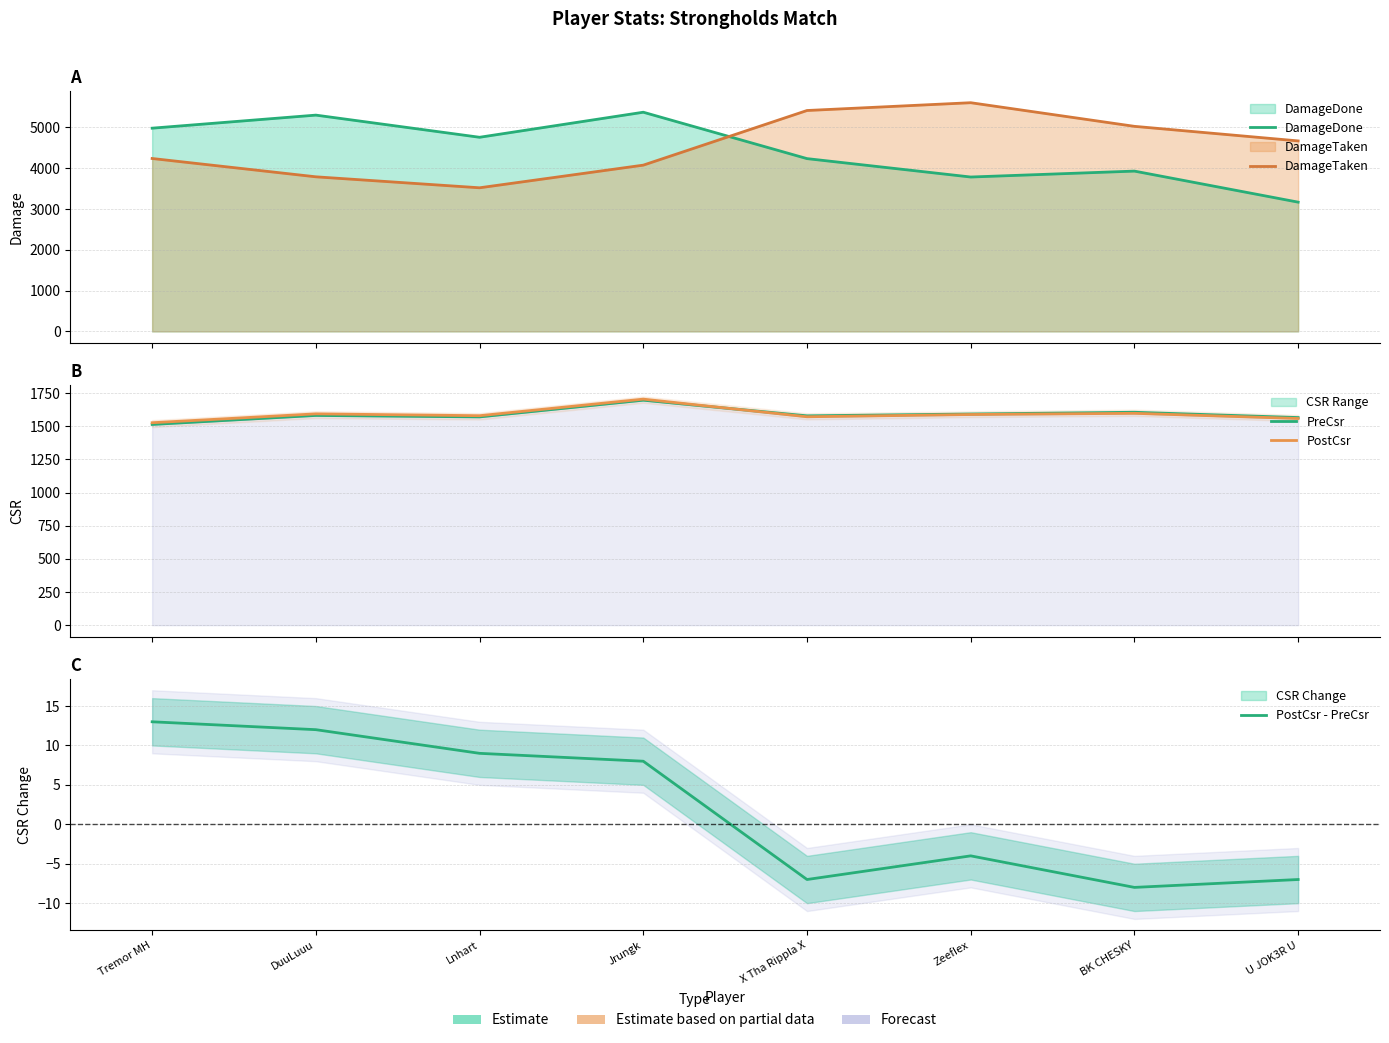

What is the total value across all series at X Tha Rippla X?

12793